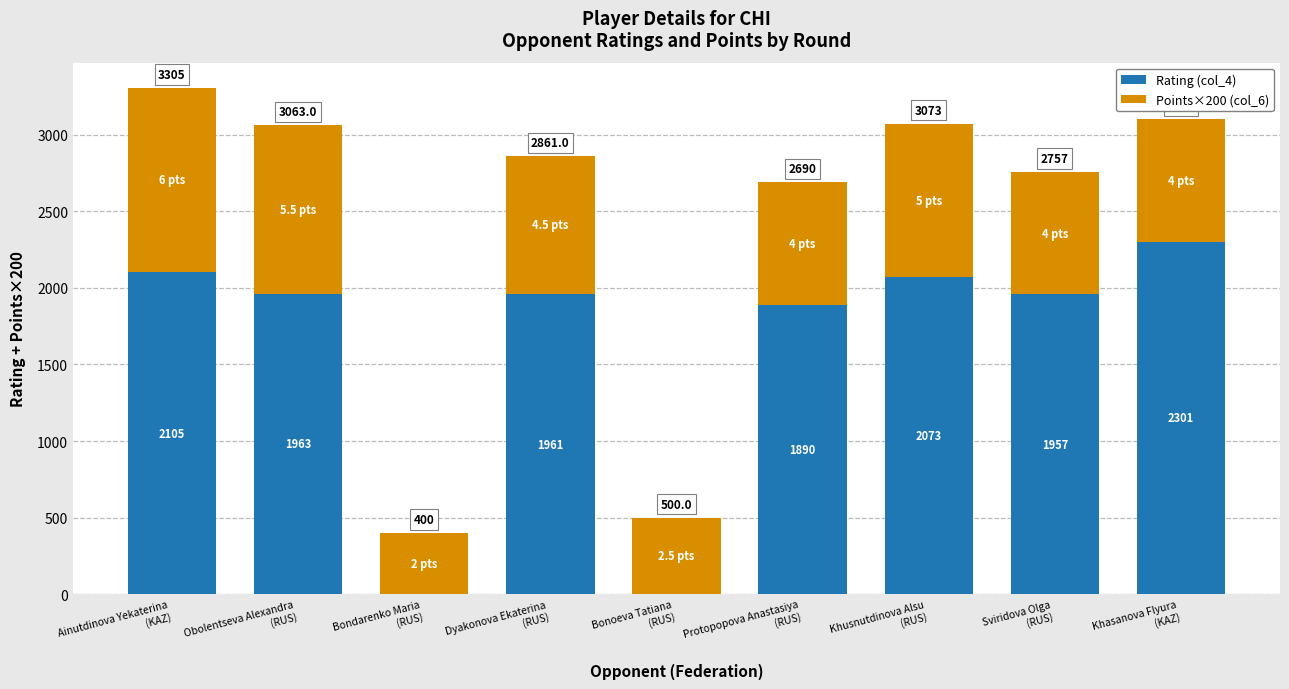

How many data points does each series have?

9